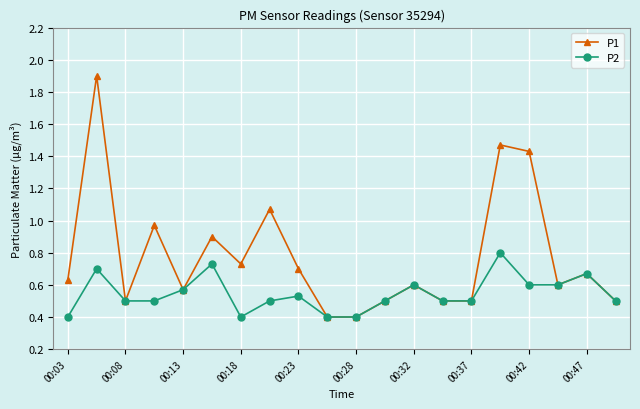

What is the value of the P2 point at the 16th from the left?

0.8